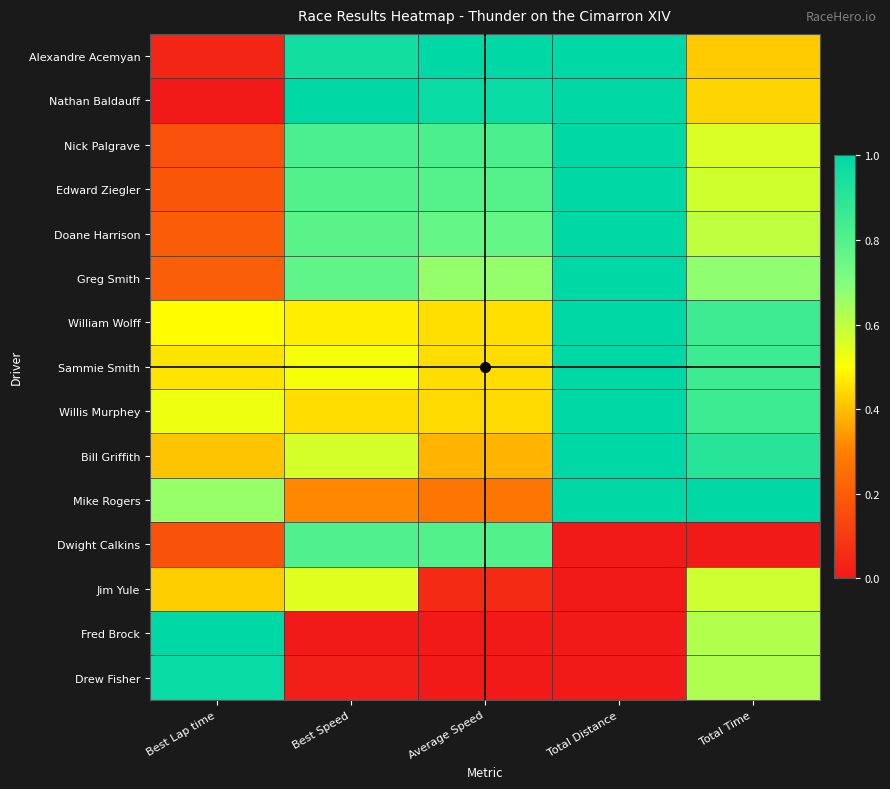

How many categories are shown in the chart?

5